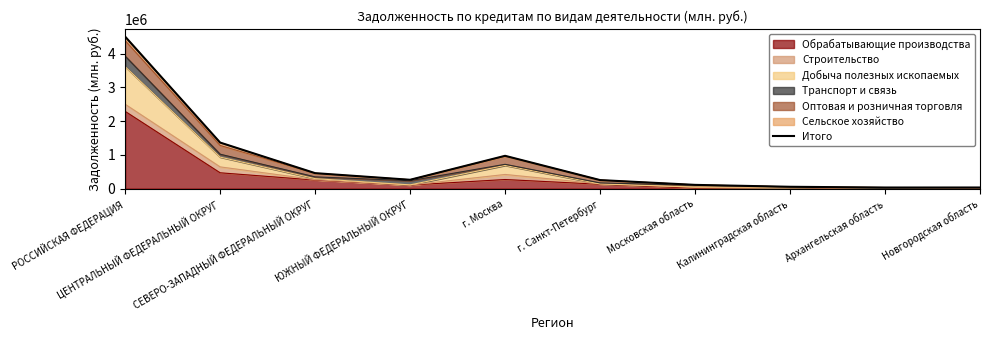

How many interior local peaks (higher than both neighbors) does the data have?

1